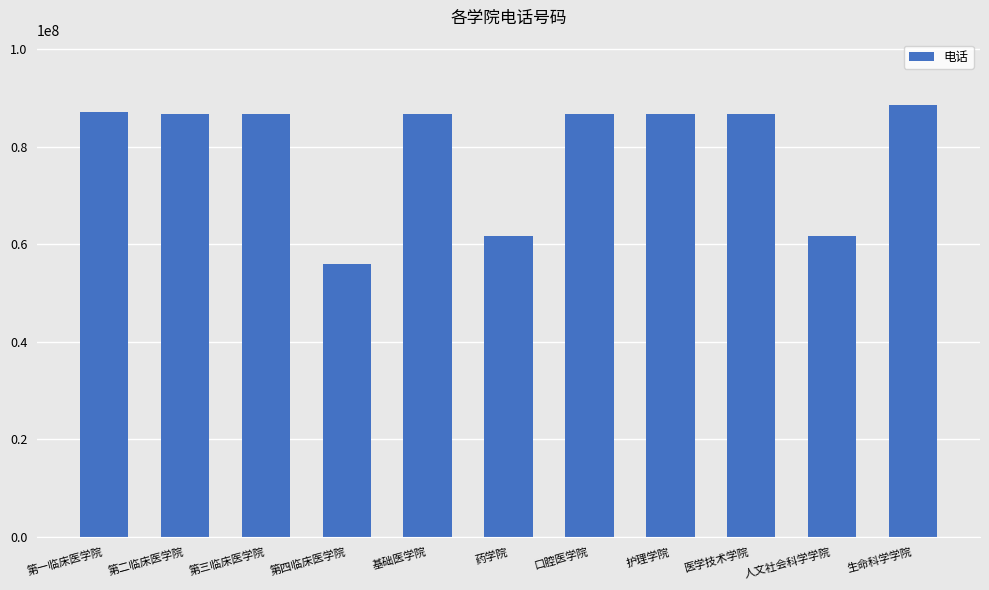

What is the ratio of the value at 人文社会科学学院 to the value at 第三临床医学院?

0.7